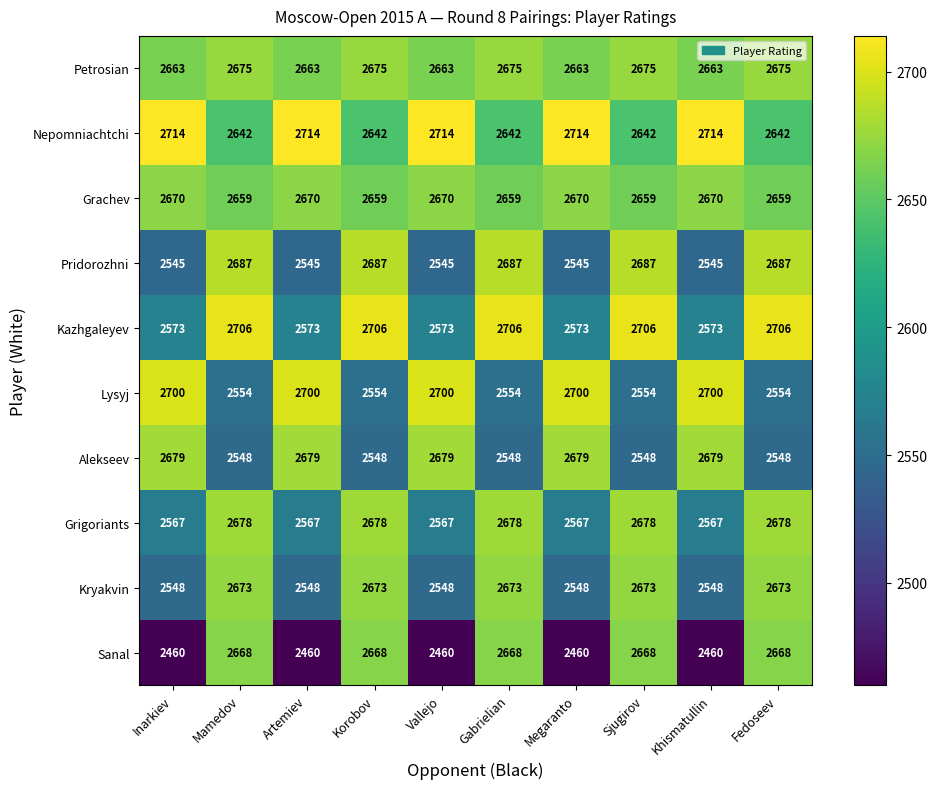

At how many categories does at least one series exceed 2463?

10